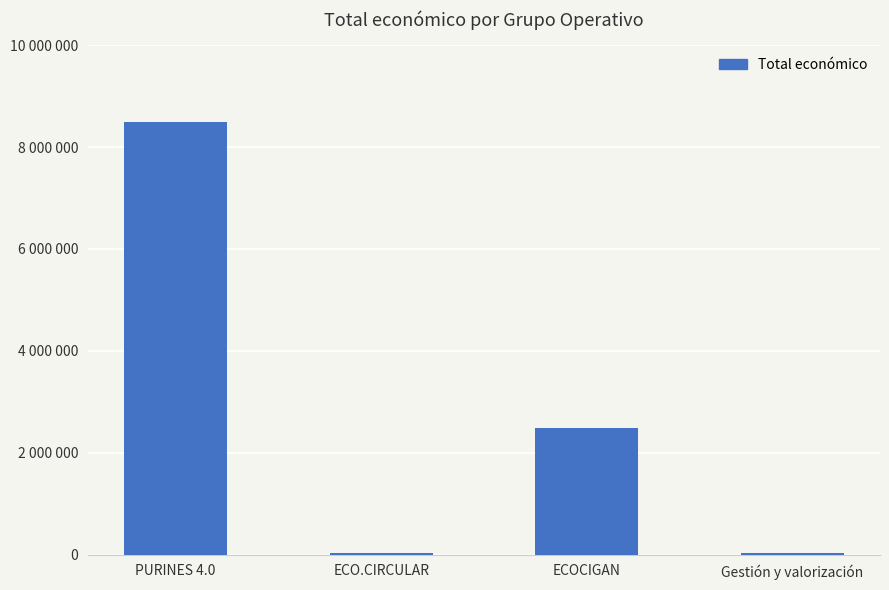

Are the bars horizontal?

No